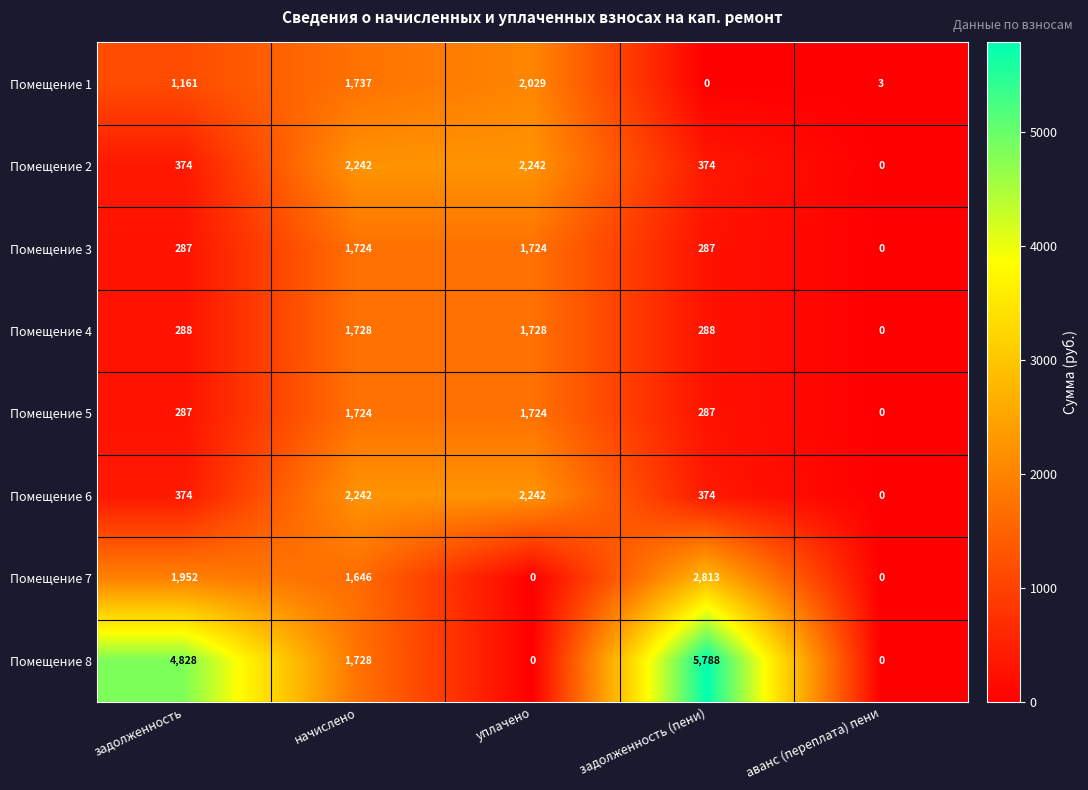

Which series has the largest total across all categories?

Помещение 8